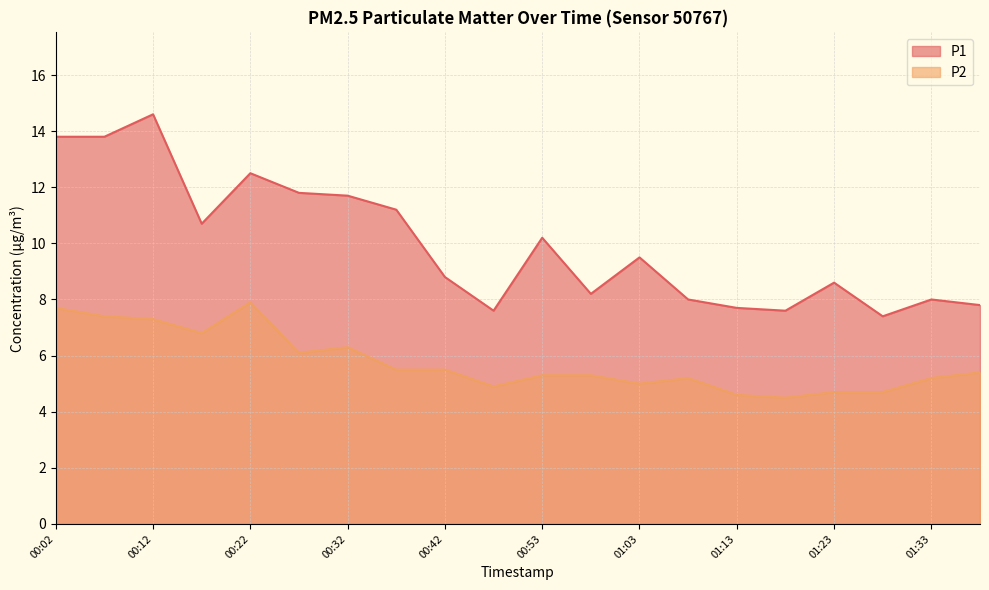

Which series has the largest total across all categories?

P1